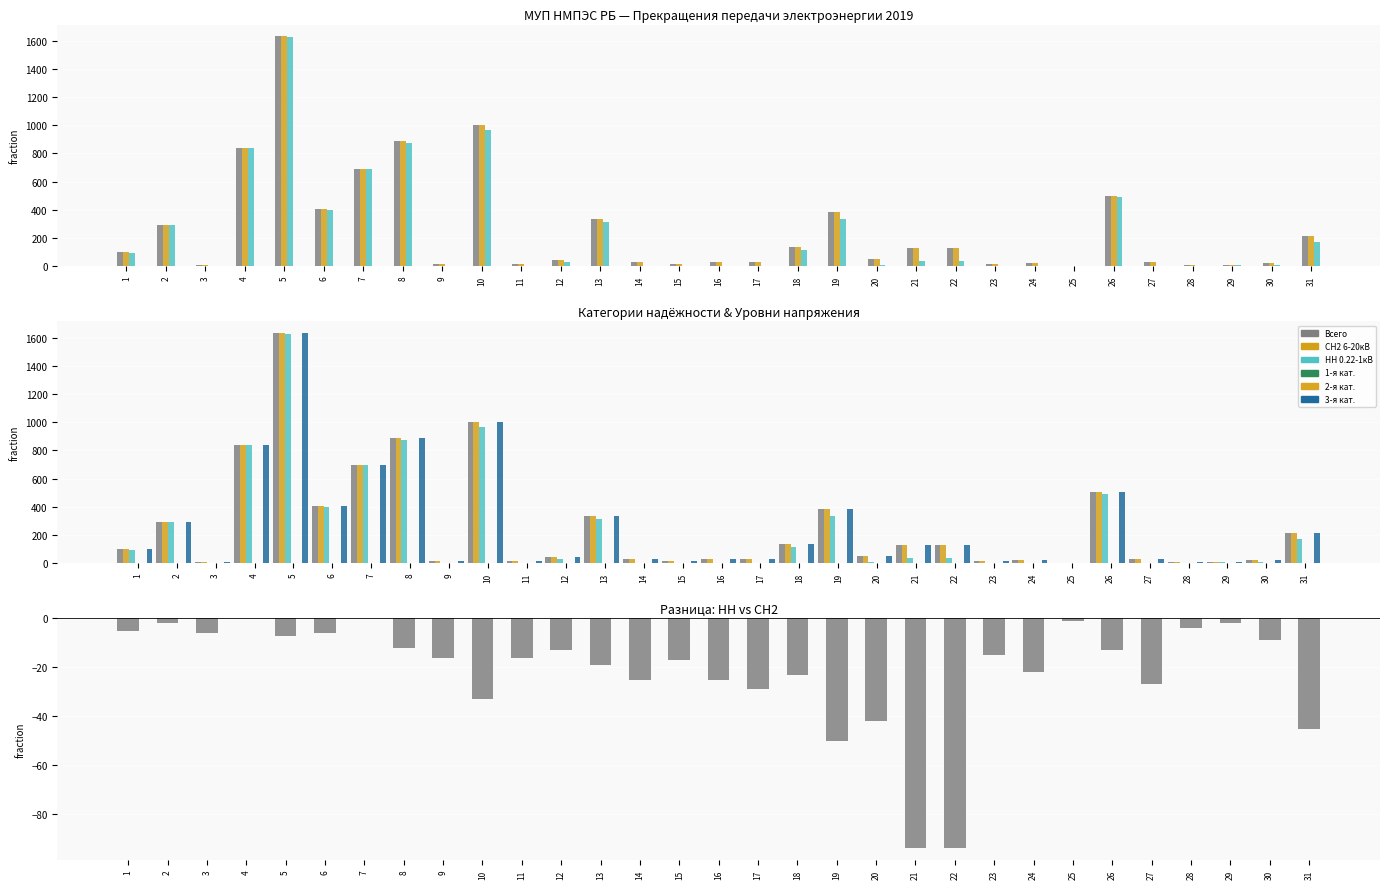

True or false: Всего точек поставки (col_12) has a value of 139 at 1.

False